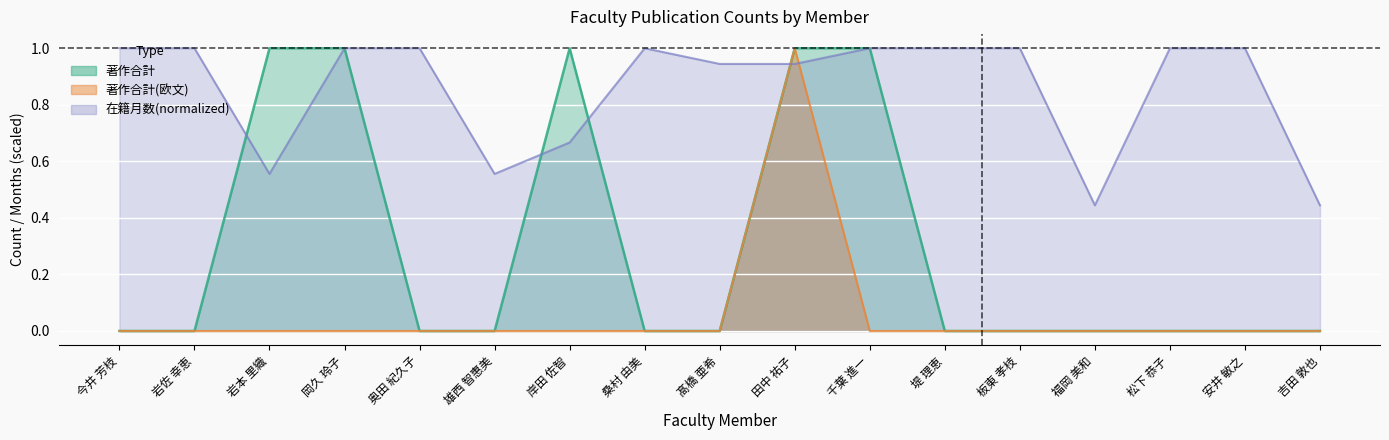

Does the chart display data point markers on the line(s)?

No